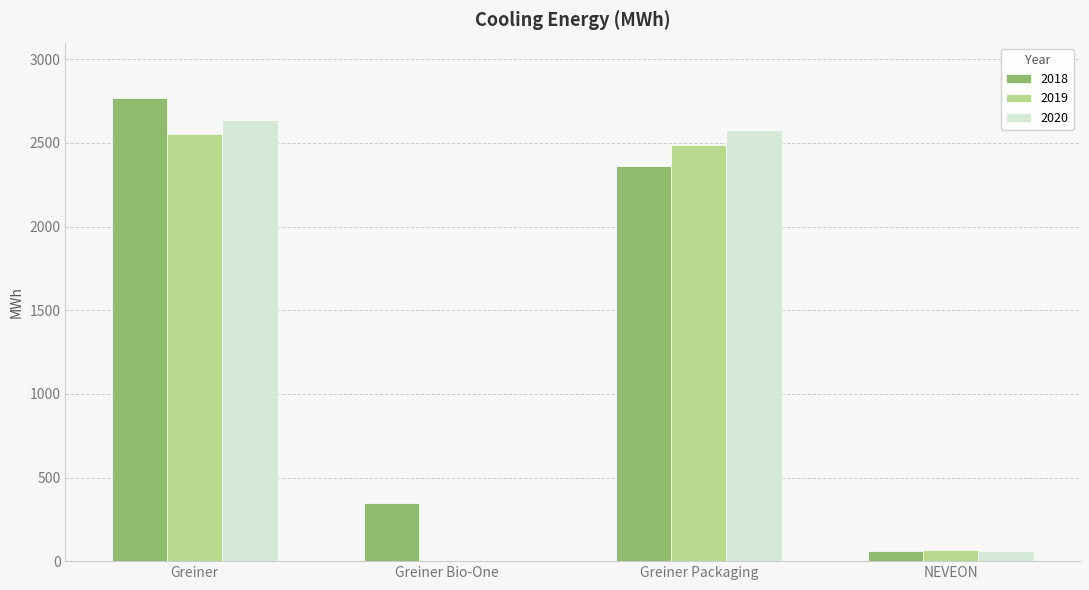

How many distinct data groups are displayed?

3